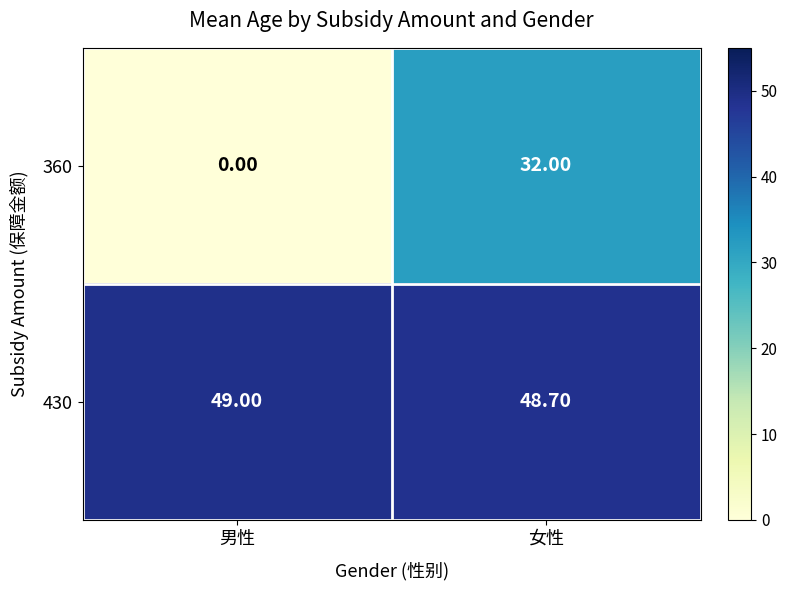

What is the spread (max minus min) of values at 男性?

49.0